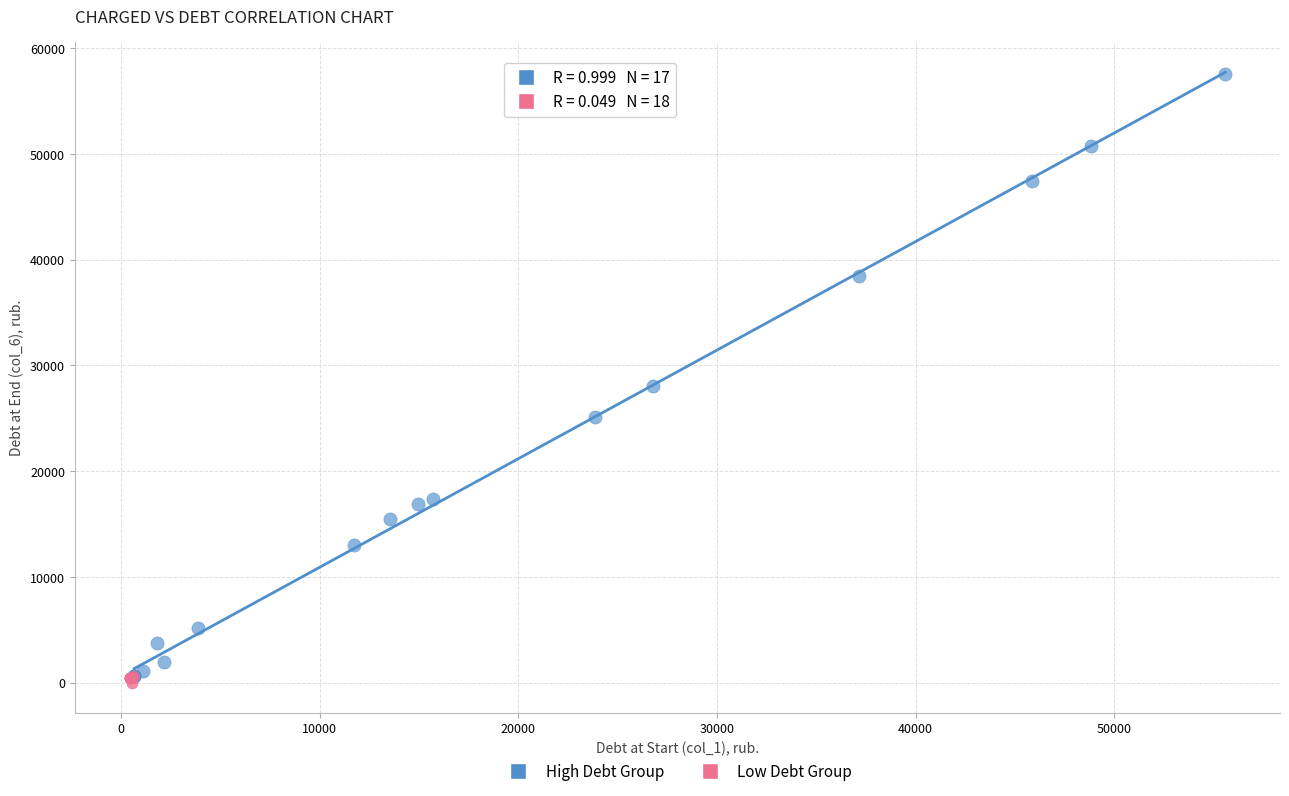

Which series contains the highest Y value?

High Debt Group